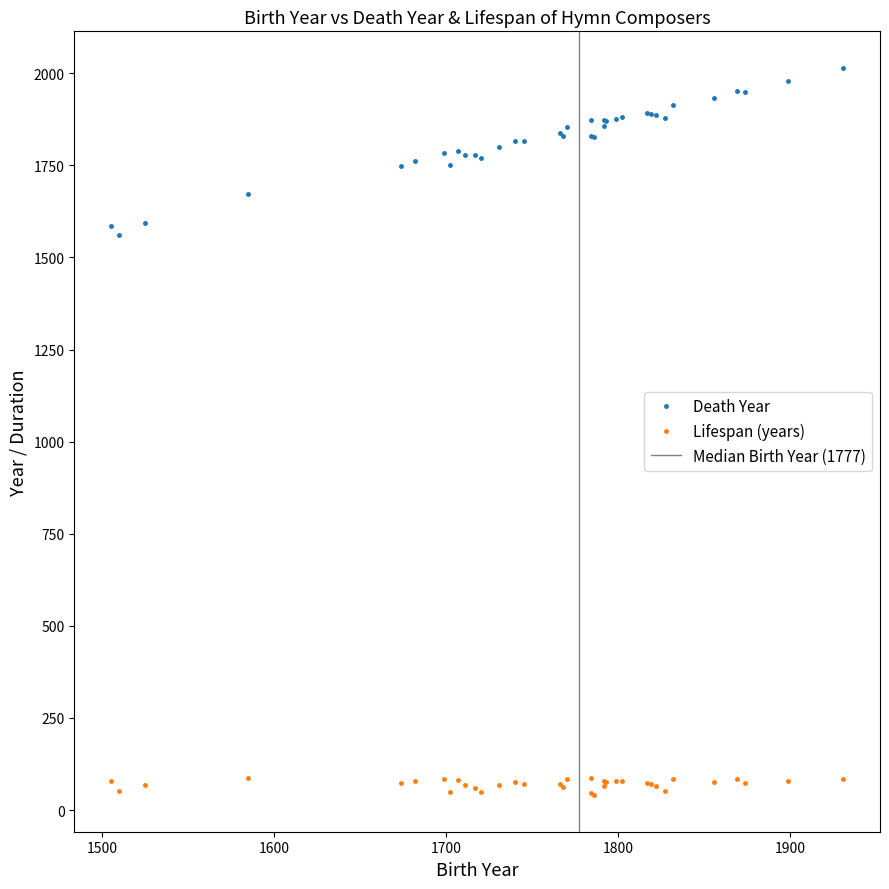

The Death Year series shows 1134 at 29. True or false?

False